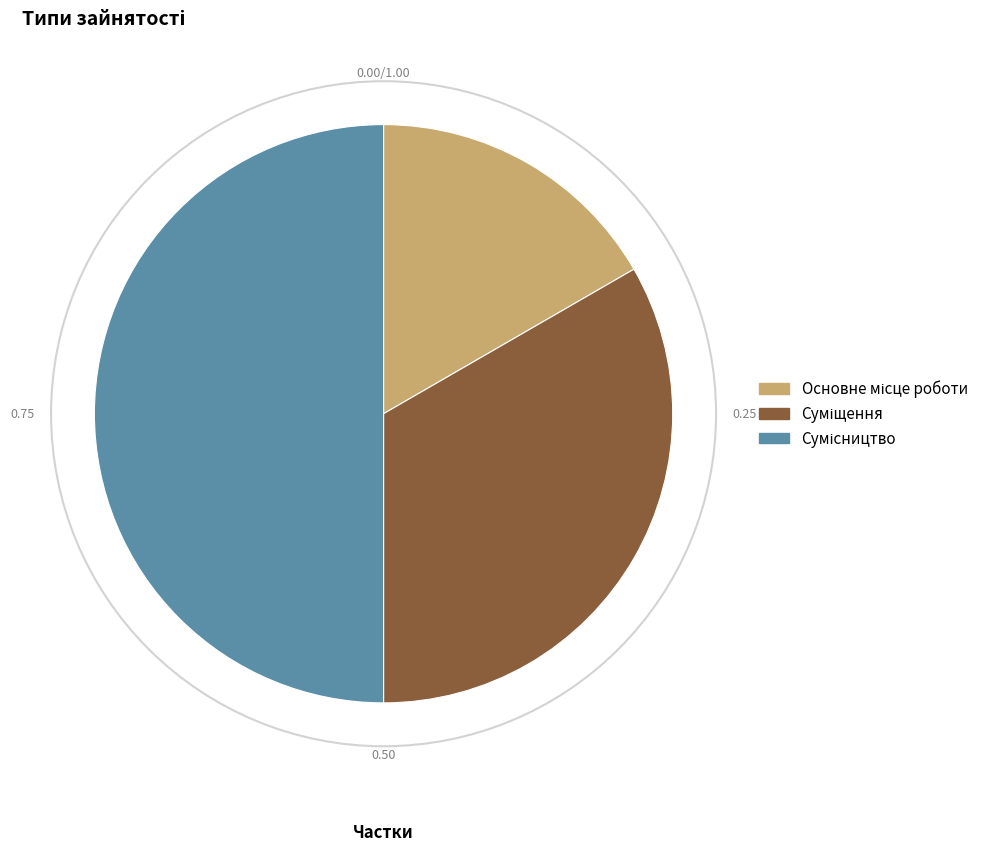

How many segments does this pie chart have?

3